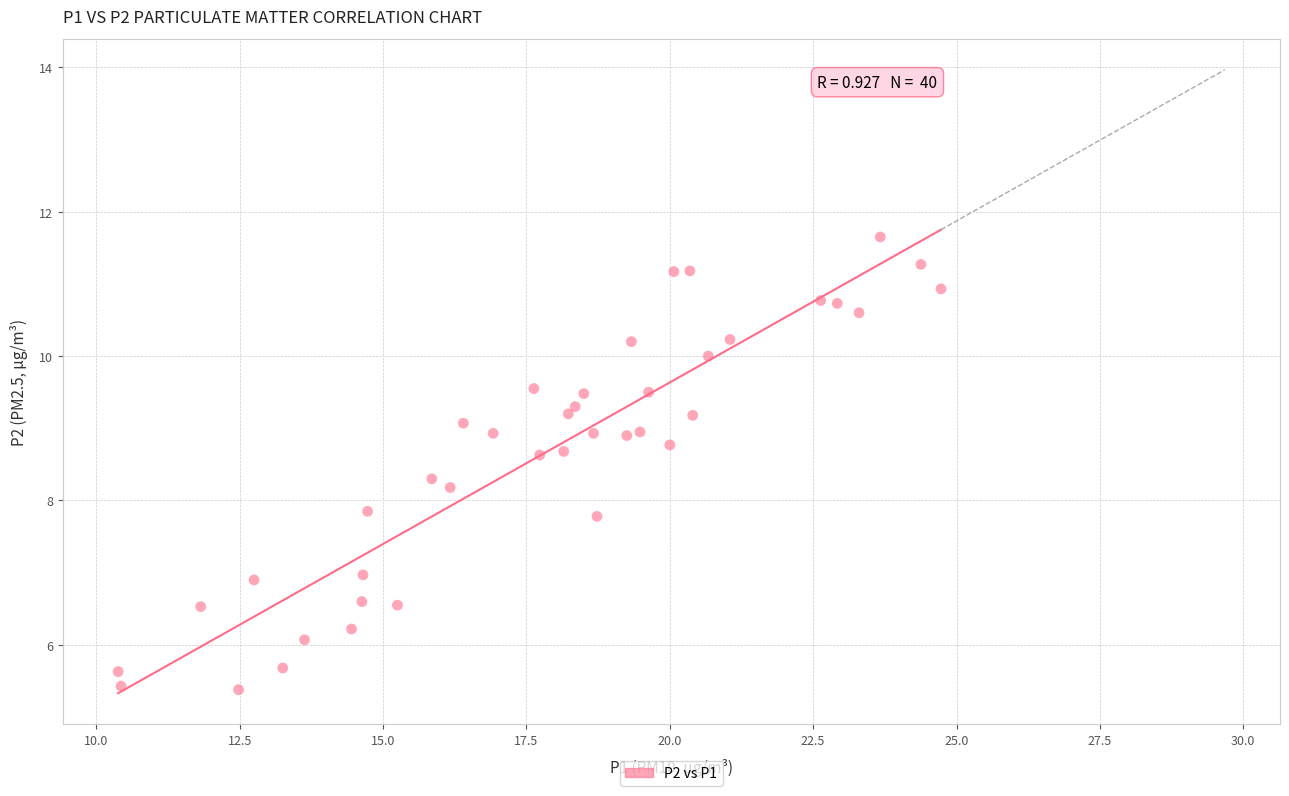

What is the range of Y values (max minus min)?

6.3